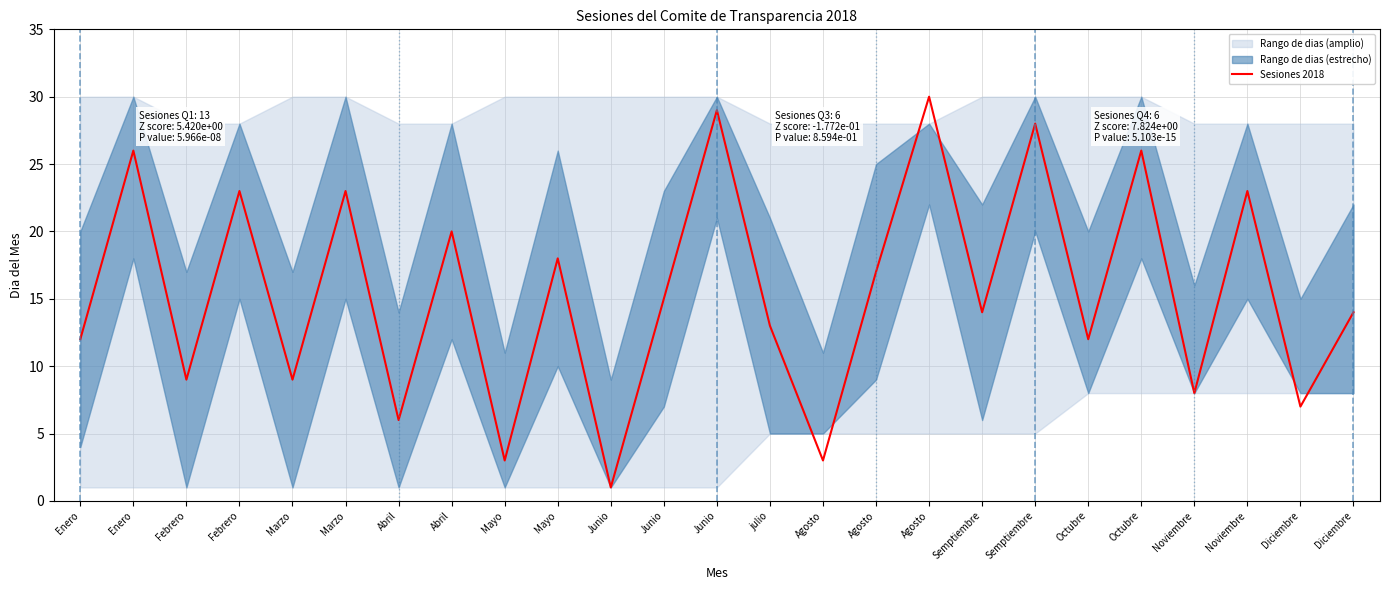

How many lines are shown in the chart?

1